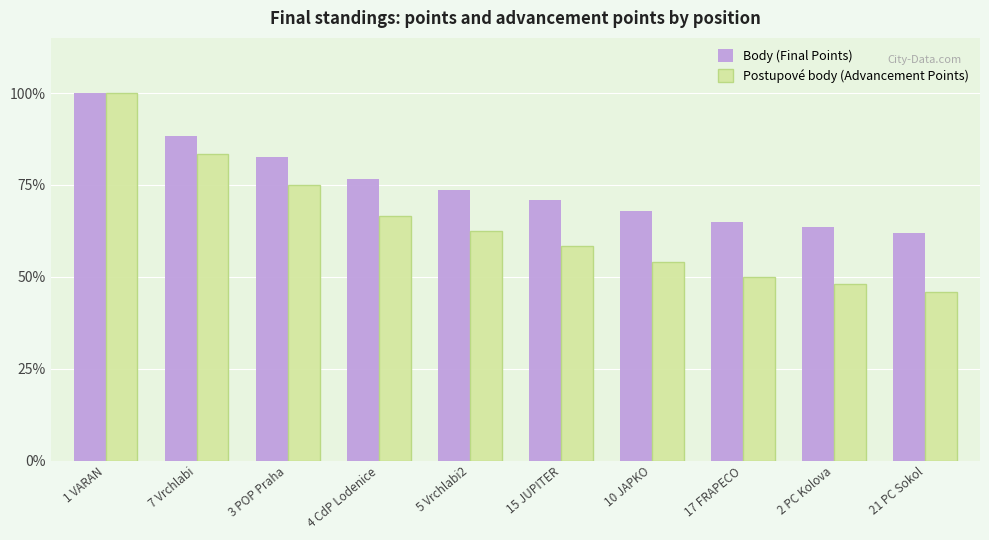

What is the sum of the Body (Final Points) values at 17 FRAPECO and 10 JAPKO?

132.8